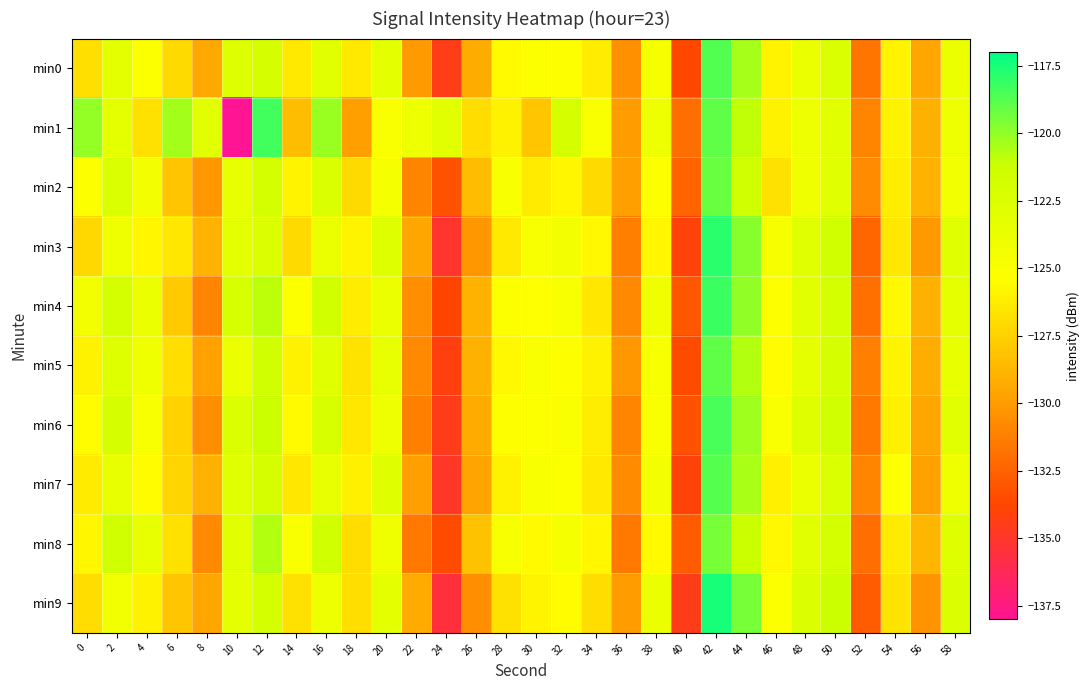

Count the number of categories in the chart.

30